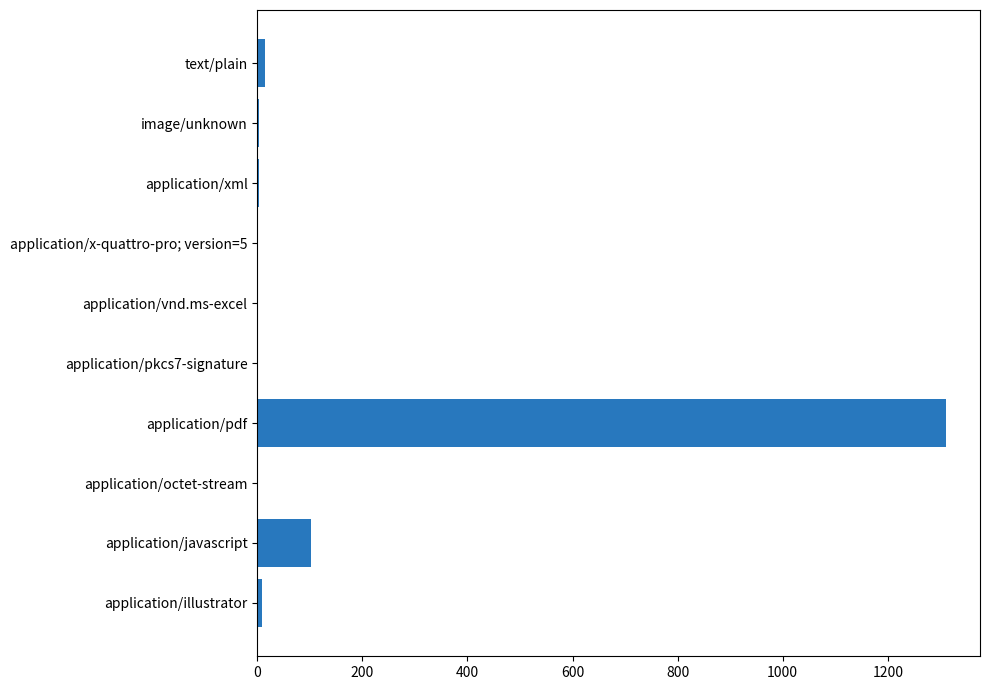

The value at application/pdf is 1310. True or false?

True